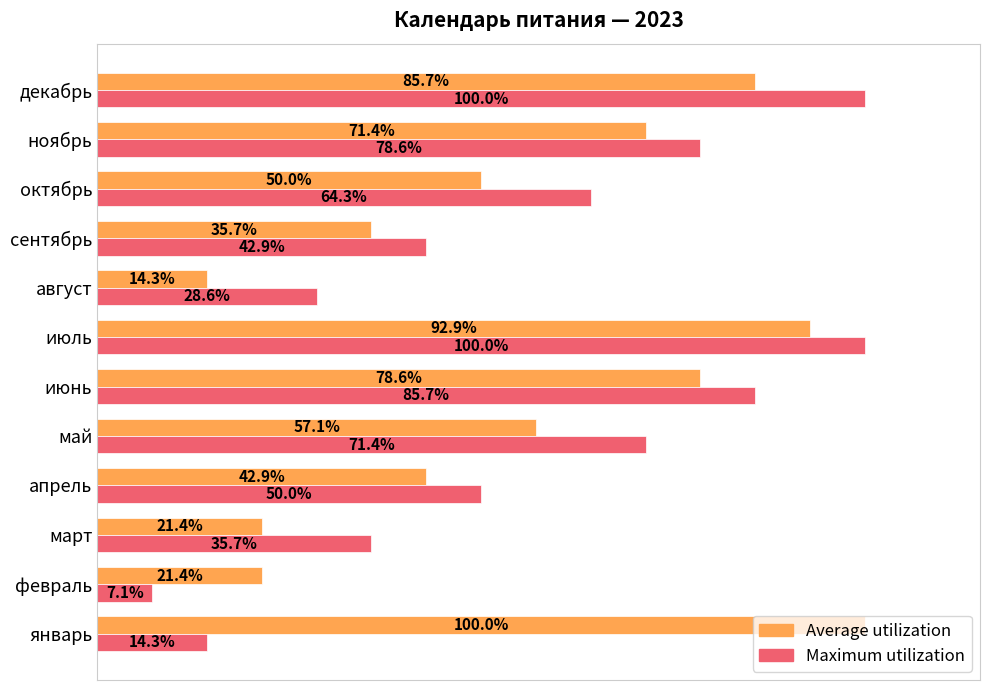

Rank the series by their average value, from highest to lowest.

Maximum utilization, Average utilization